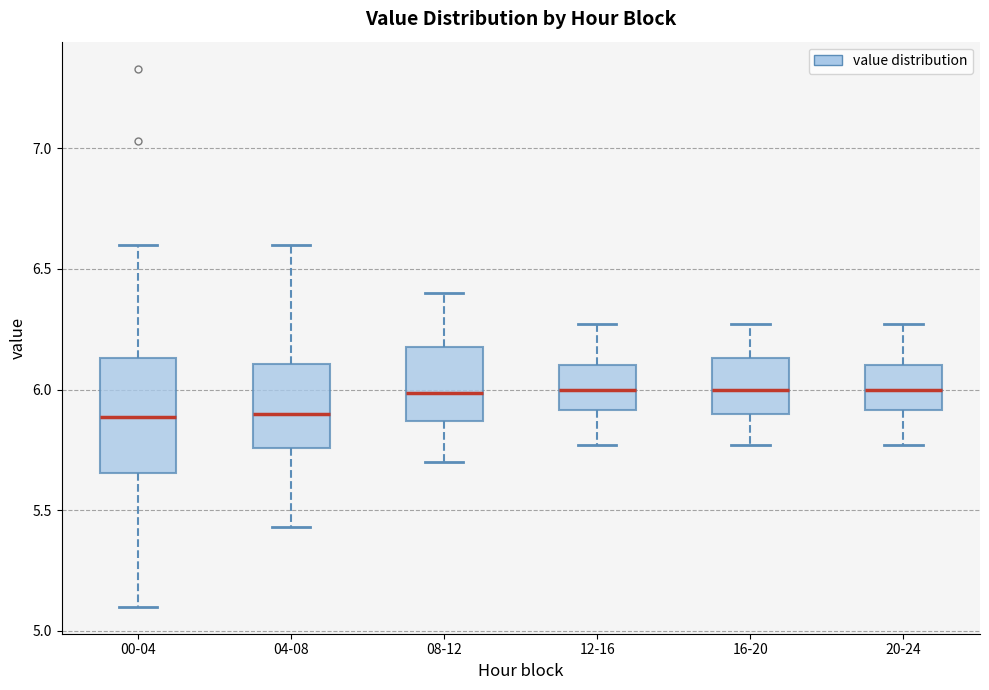

Comparing the boxes themselves (not the whiskers), which one is the tallest?

00-04